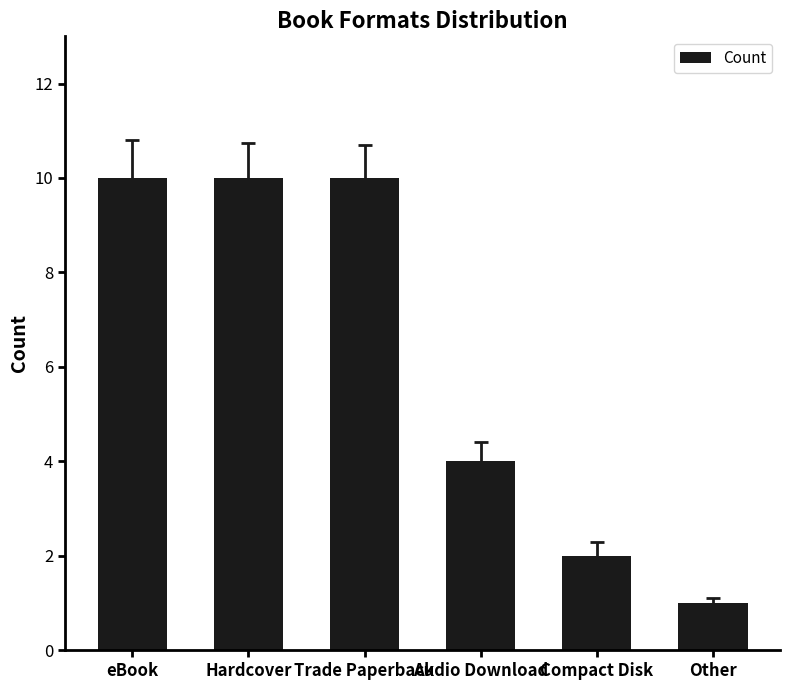

Reading left to right, extract all data points from this chart.

eBook=10	Hardcover=10	Trade Paperback=10	Audio Download=4	Compact Disk=2	Other=1